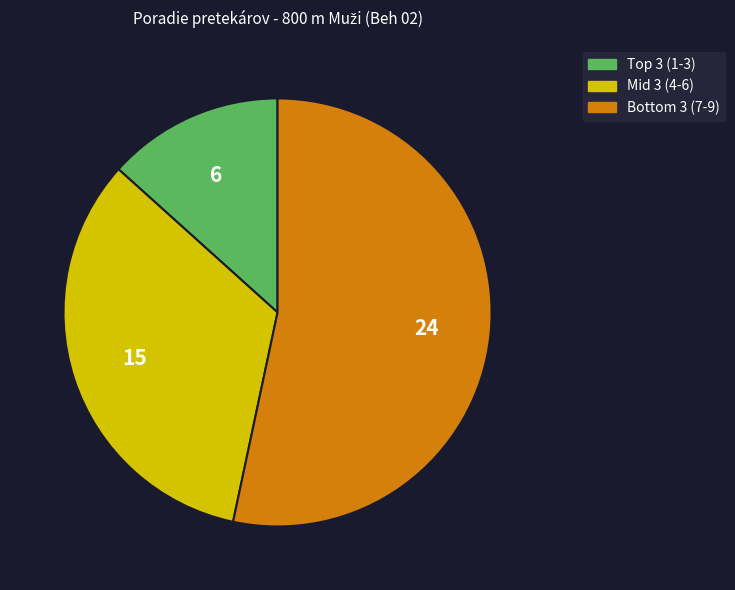

Is it true that Mid 3 (4-6) is 44% of the pie?

False